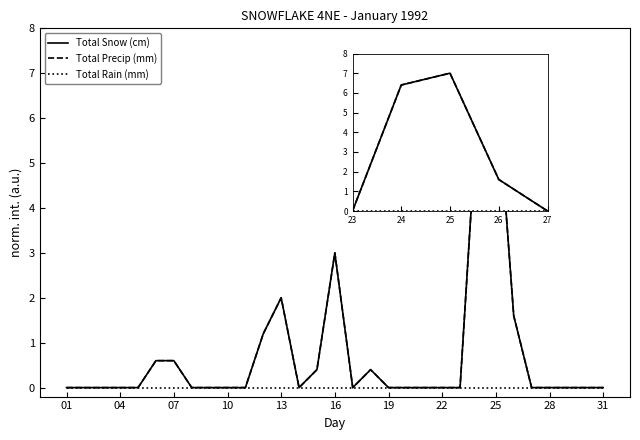

What is the maximum value for Total Precip (mm)?

7.0